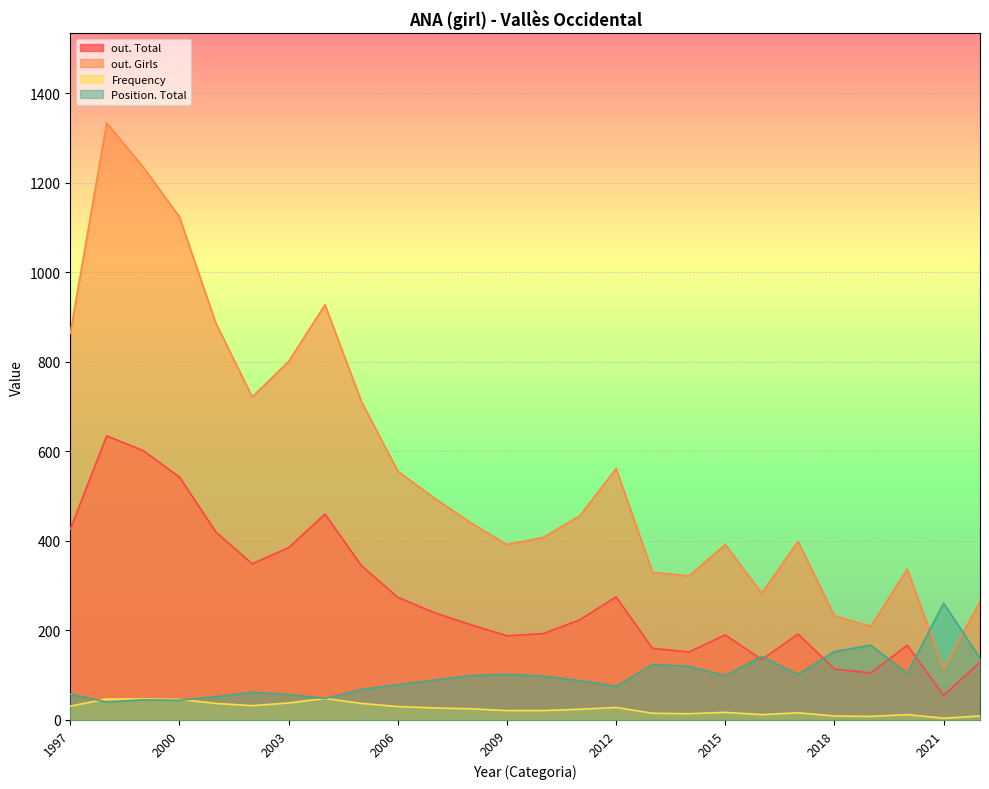

At which category is the sum across all series the highest?

1998